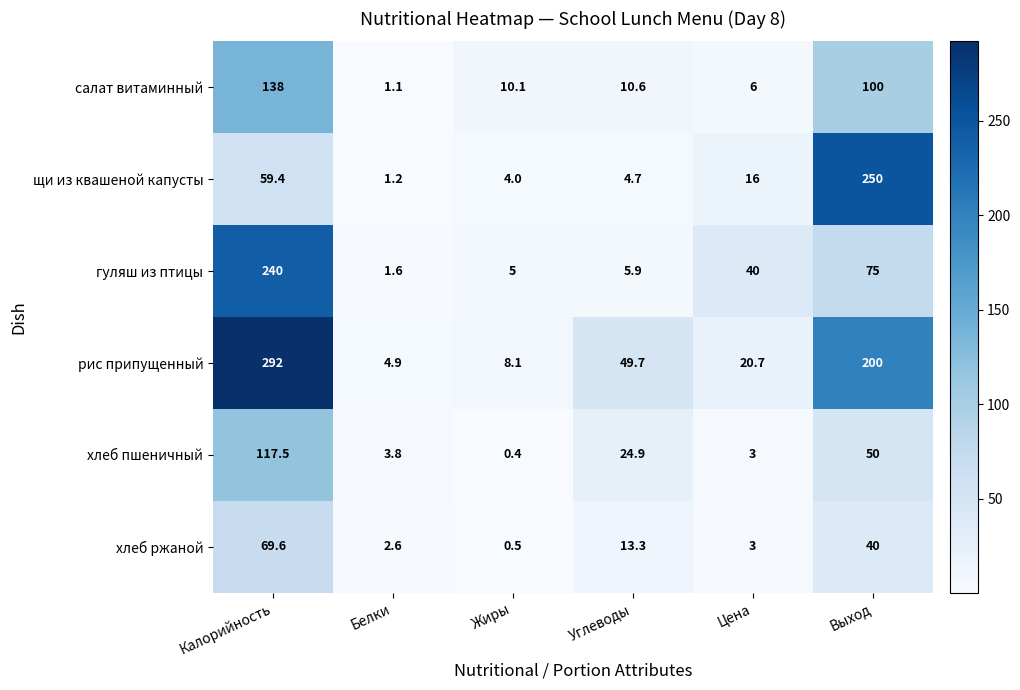

What is the maximum value shown in the chart?

292.0